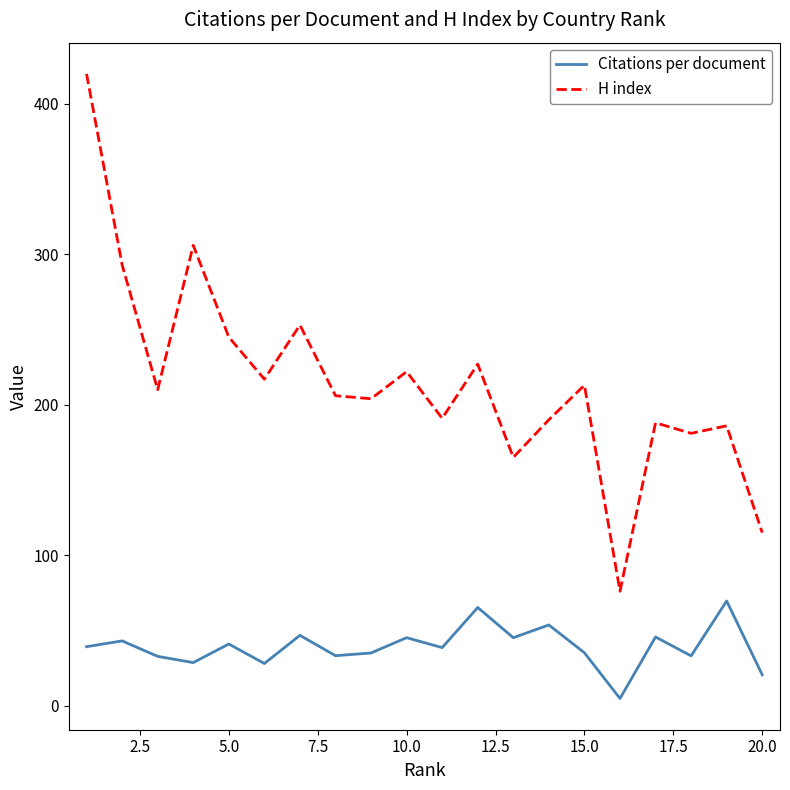

True or false: H index and Citations per document intersect in this chart.

False